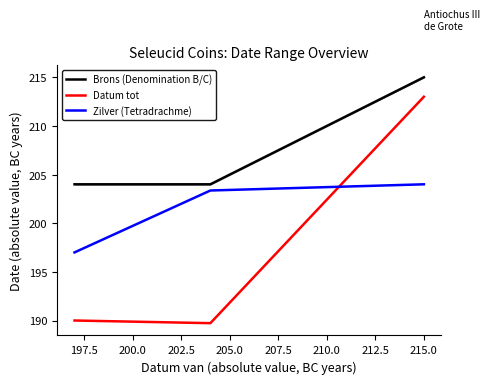

Rank the series at 200.0 from lowest to highest value.

Datum tot, Zilver (Tetradrachme), Brons (Denomination B/C)